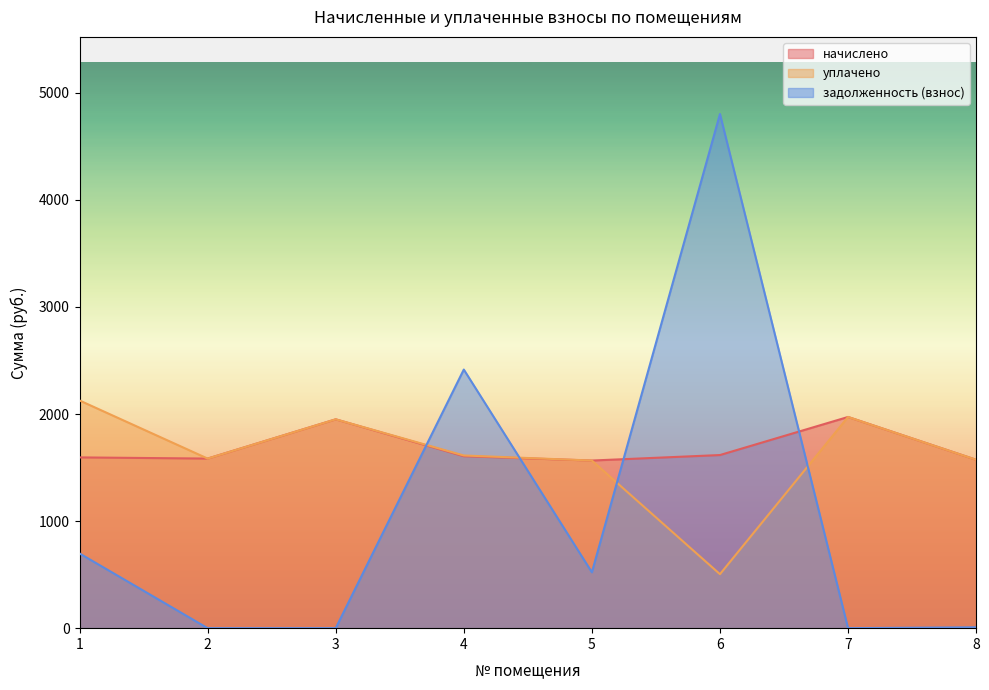

Which series changed the most between 3 and 8?

начислено